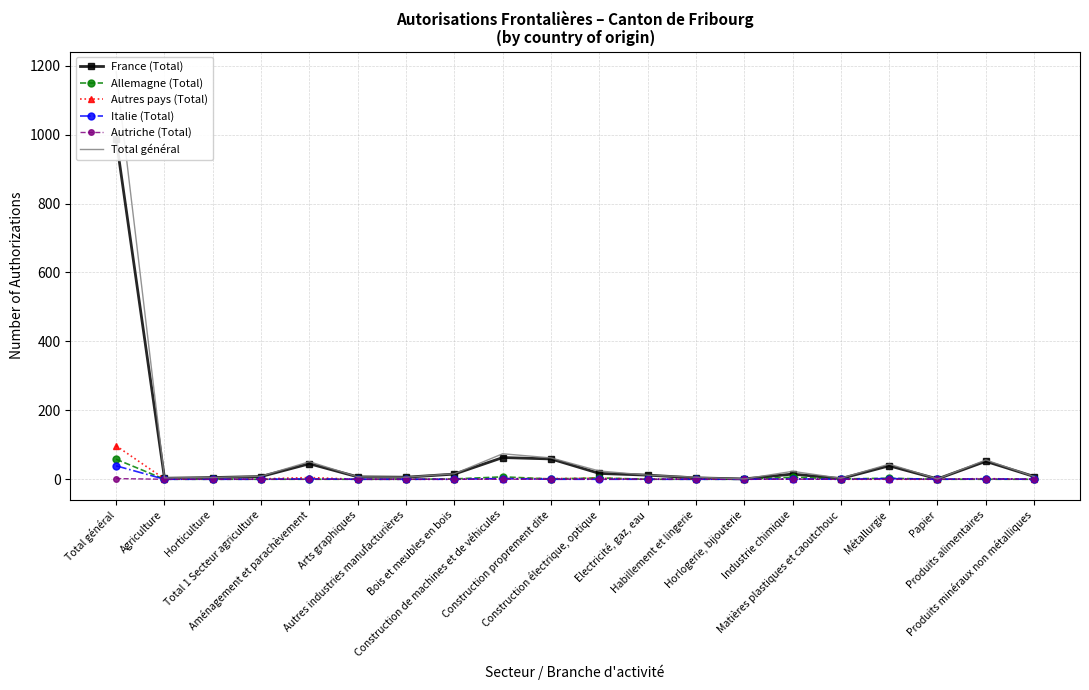

Does the chart have visible grid lines?

Yes